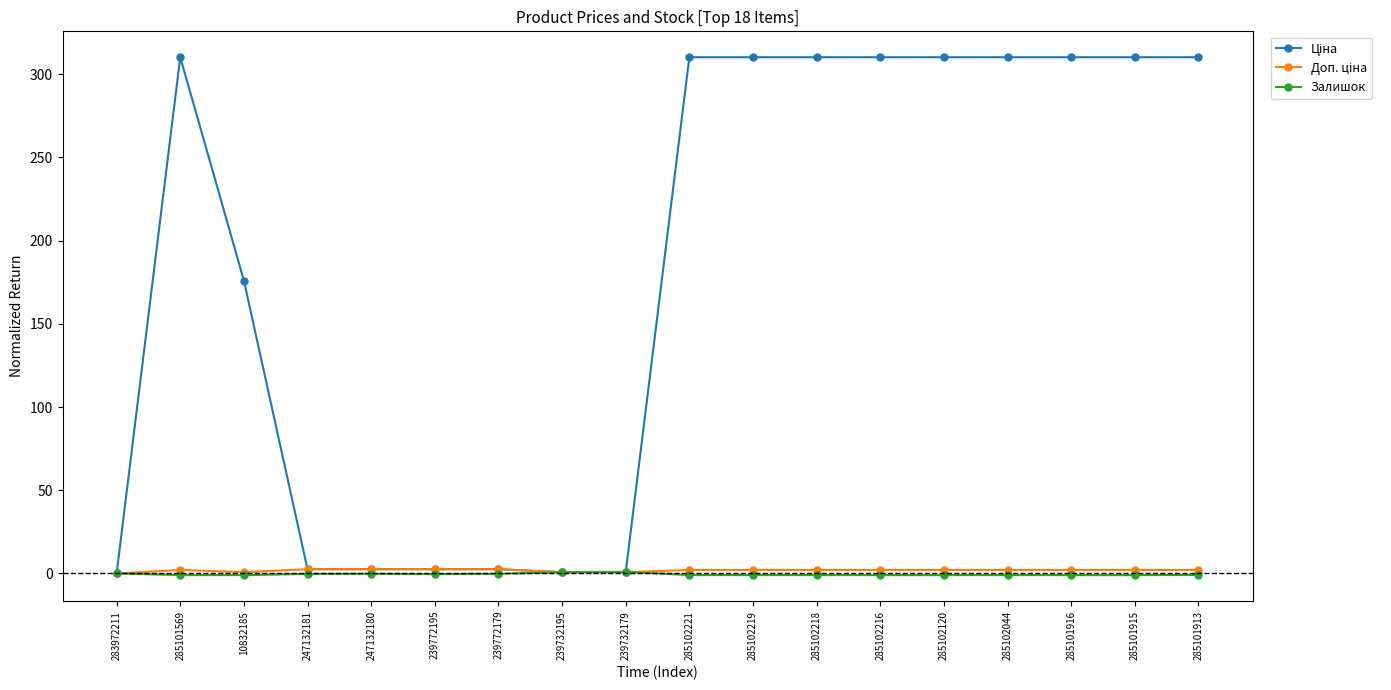

What is the label of the 10th point from the left?

285102221